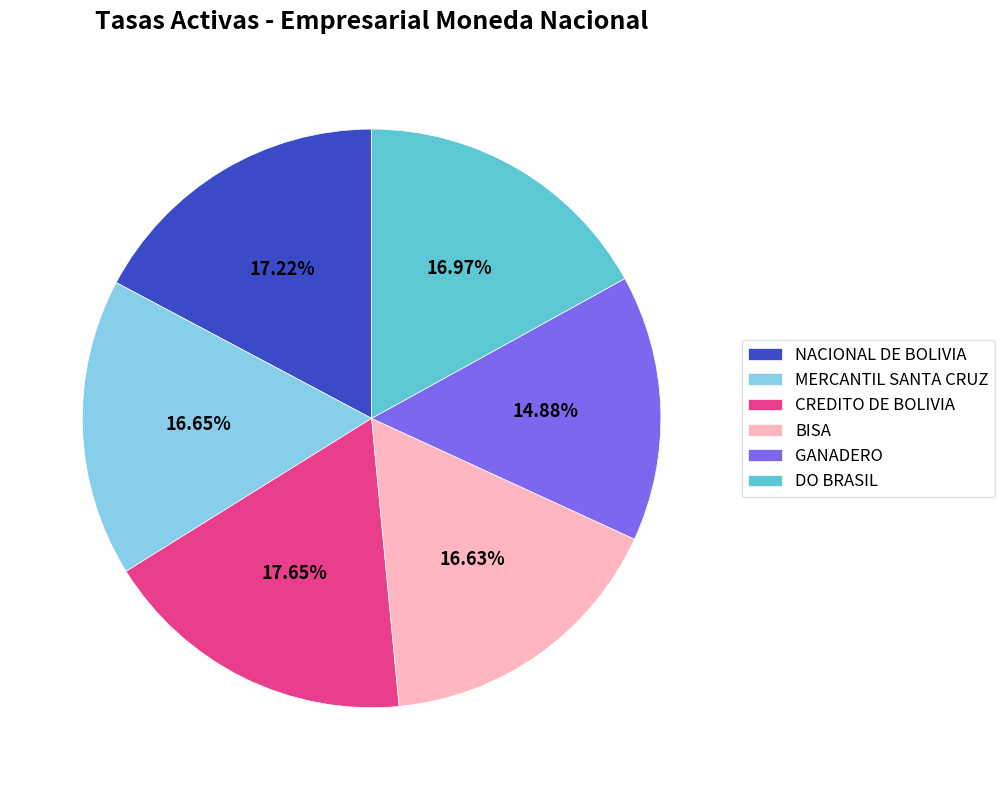

What is the smallest slice in the pie chart?

GANADERO